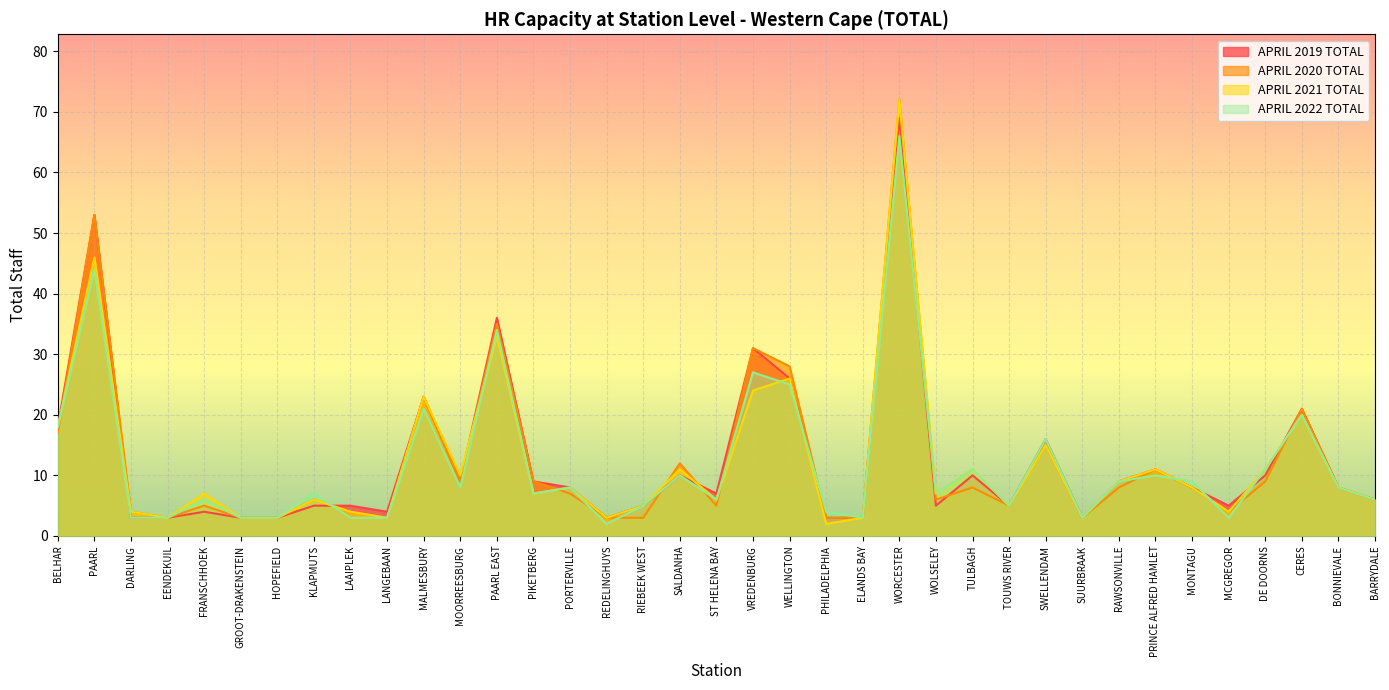

Rank the series by their maximum value, from lowest to highest.

APRIL 2022 TOTAL, APRIL 2019 TOTAL, APRIL 2020 TOTAL, APRIL 2021 TOTAL